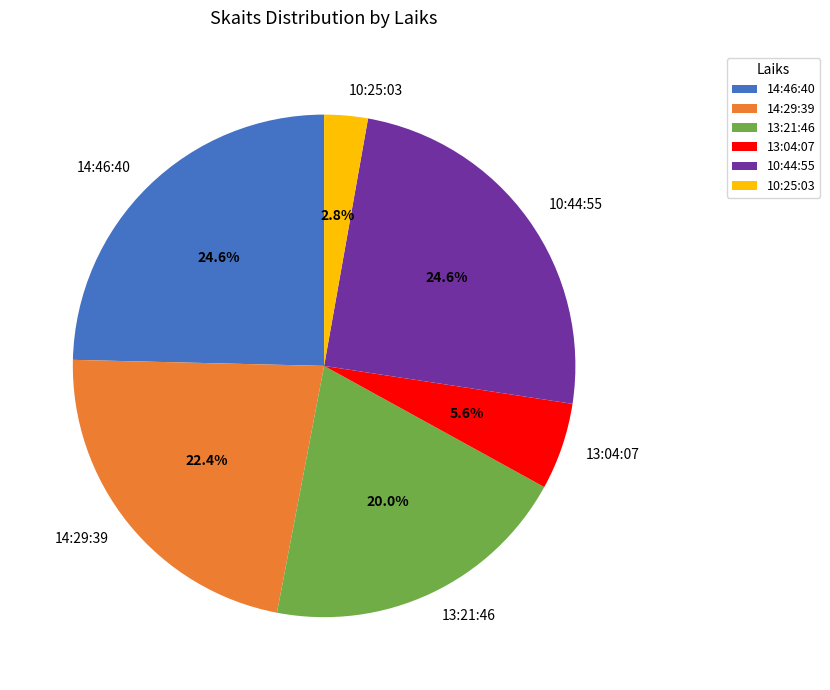

To the nearest percent, what is the combined percentage of 13:21:46 and 14:46:40?

45%